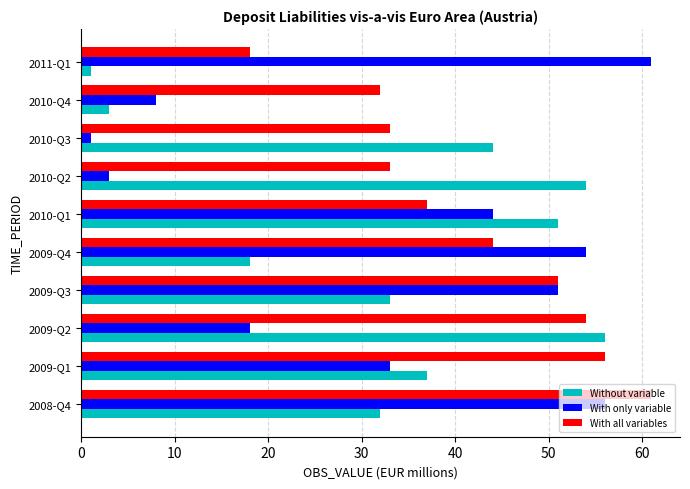

Between 2009-Q2 and 2010-Q2, which series saw the biggest shift?

With all variables